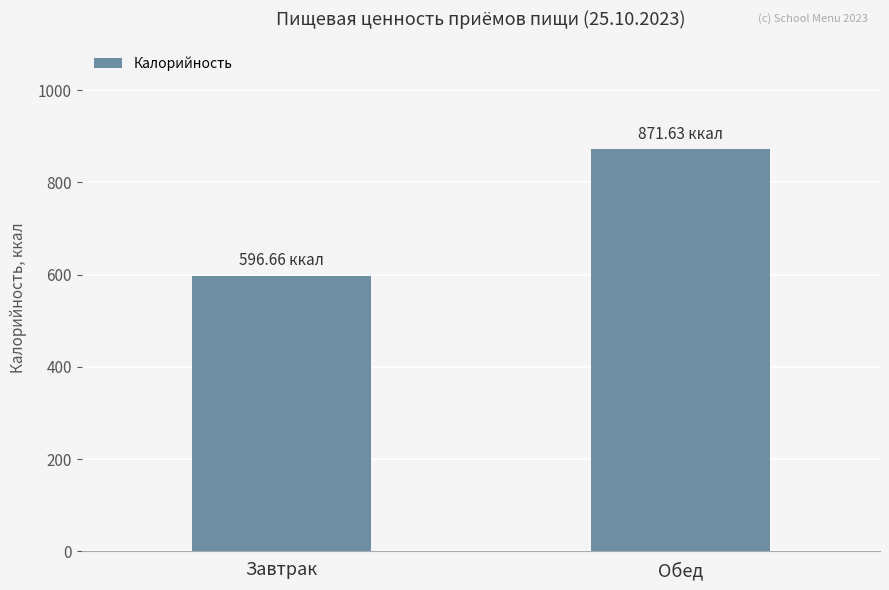

How many bars are there in total?

2